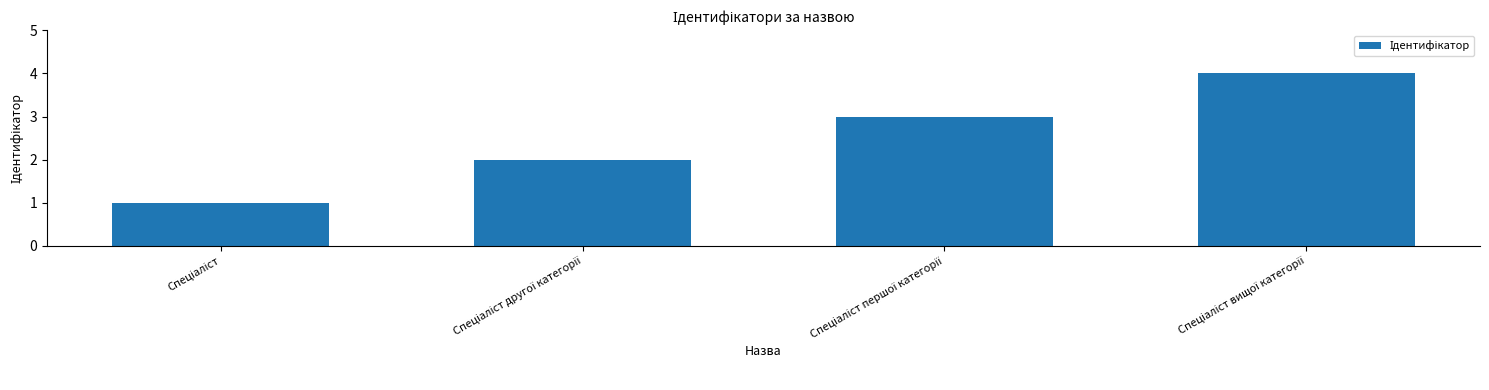

What is the greatest value displayed?

4